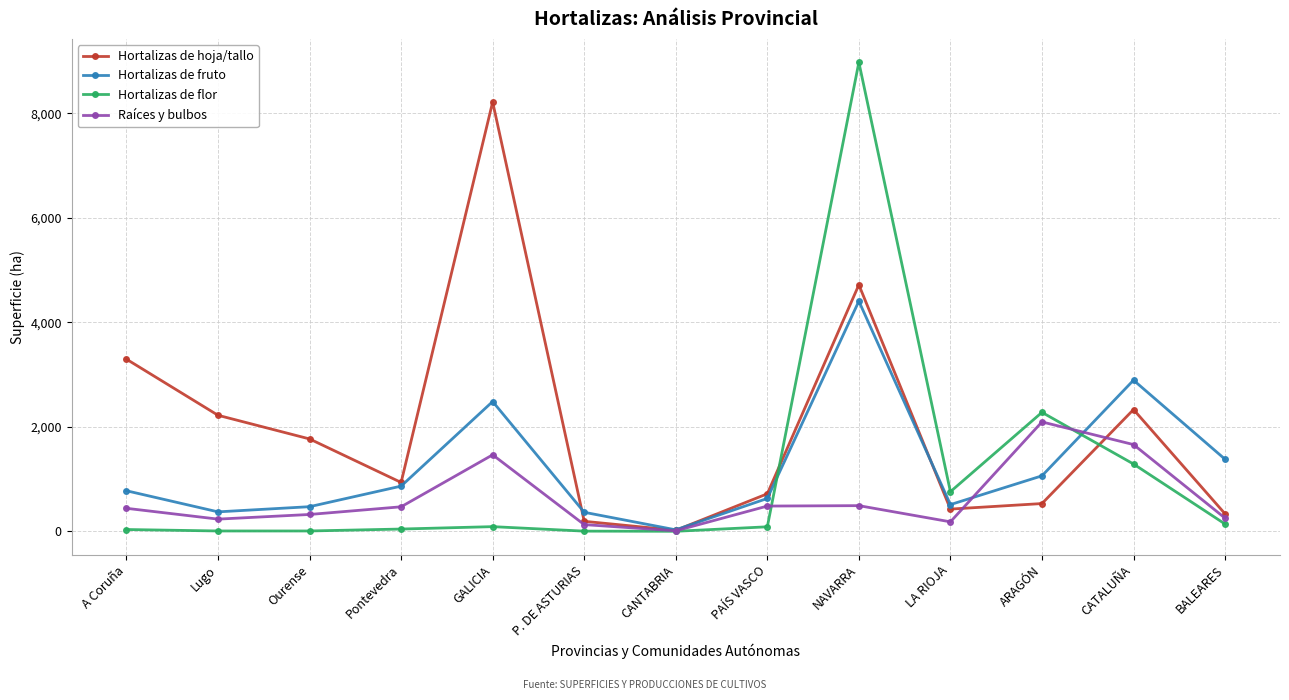

Does the chart display data point markers on the line(s)?

Yes